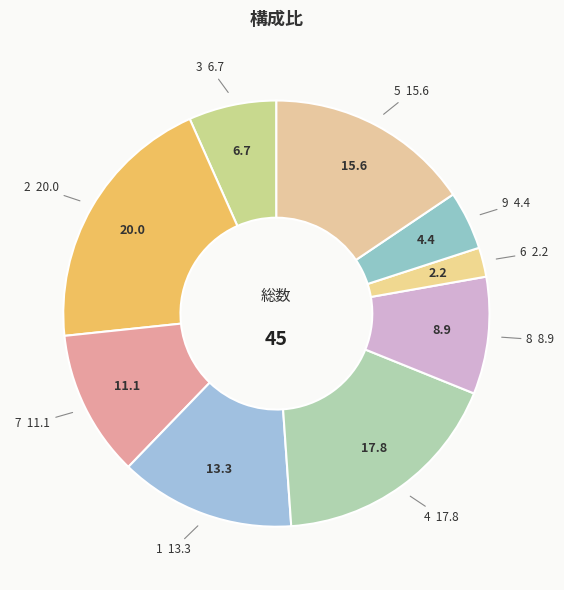

Which category has the smallest portion of the pie?

6